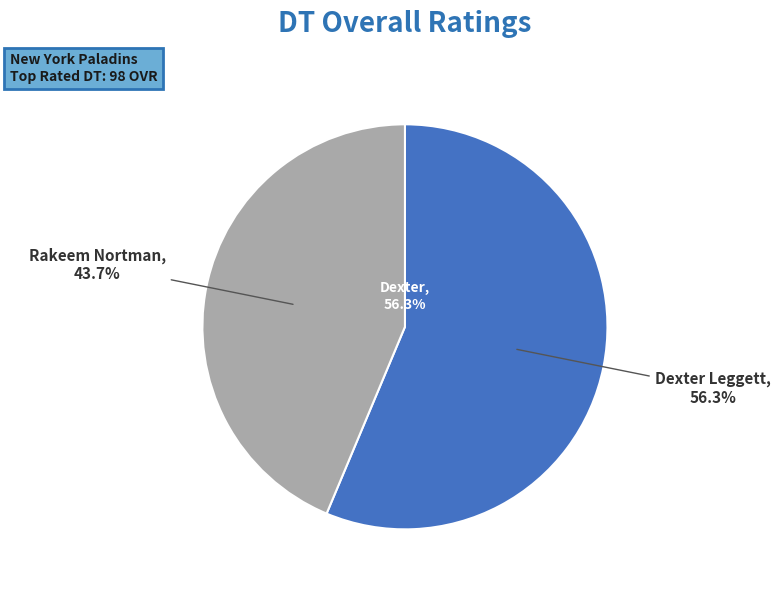

Is the sum of Rakeem Nortman and Dexter Leggett greater than half?

Yes